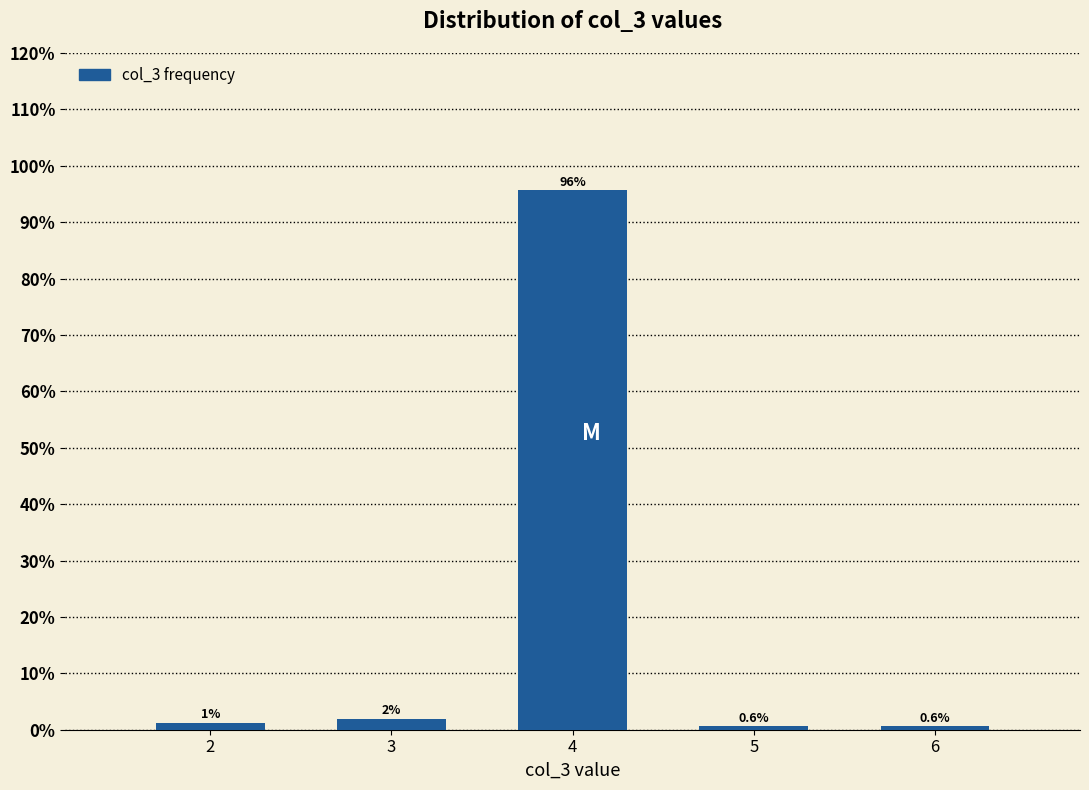

What is the maximum value shown in the chart?

95.6